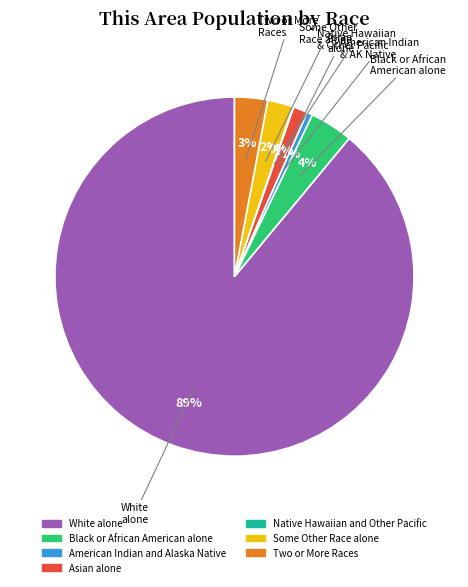

Is the sum of Asian alone and White alone greater than half?

Yes